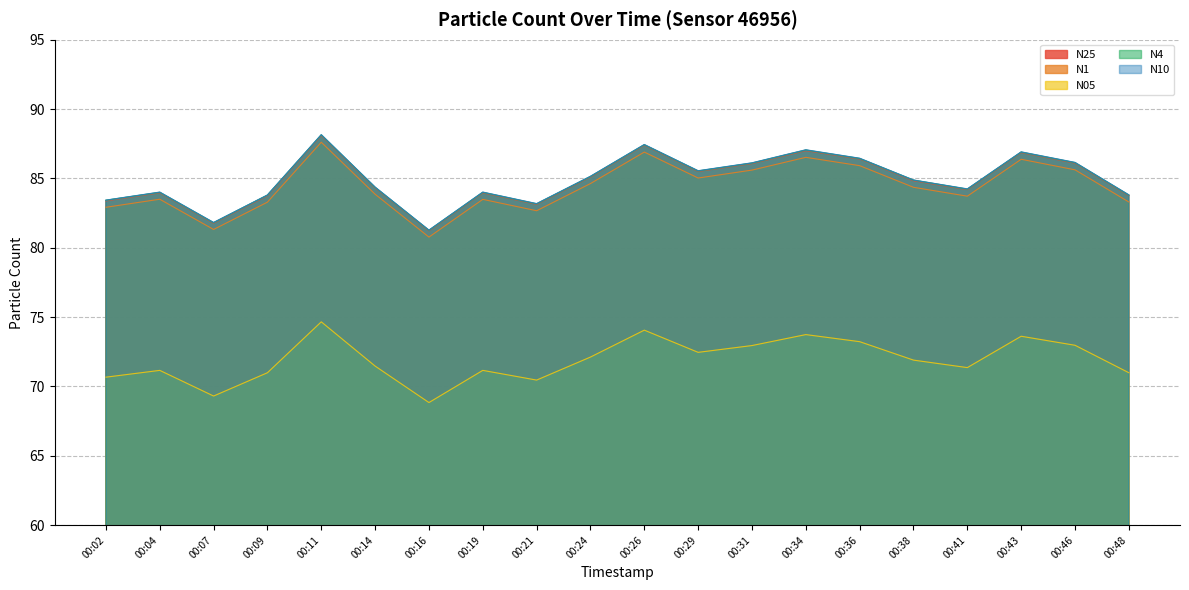

Where is N10 nearest to the value 84?

00:04